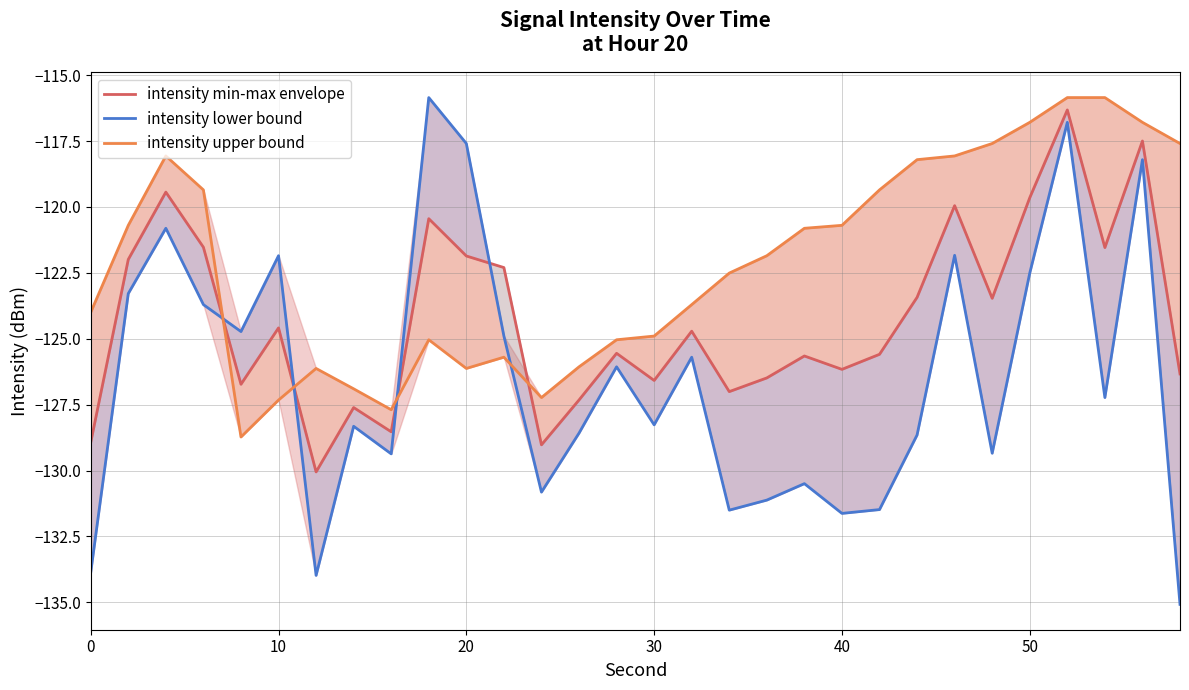

What is the value of the intensity upper bound point at the 4th from the left?

-119.4